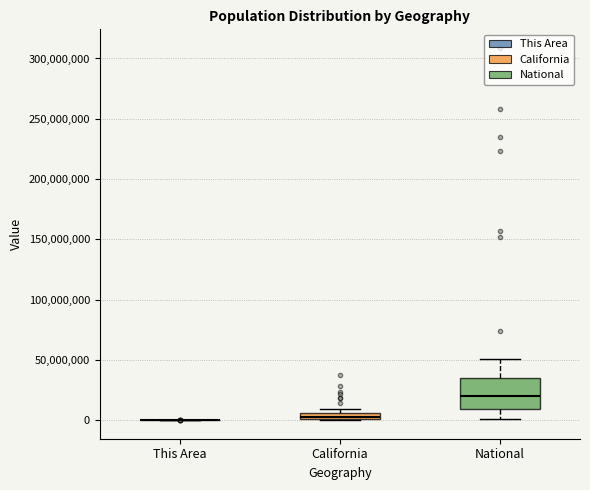

Which box is the tallest, from its lower edge to its upper edge?

National